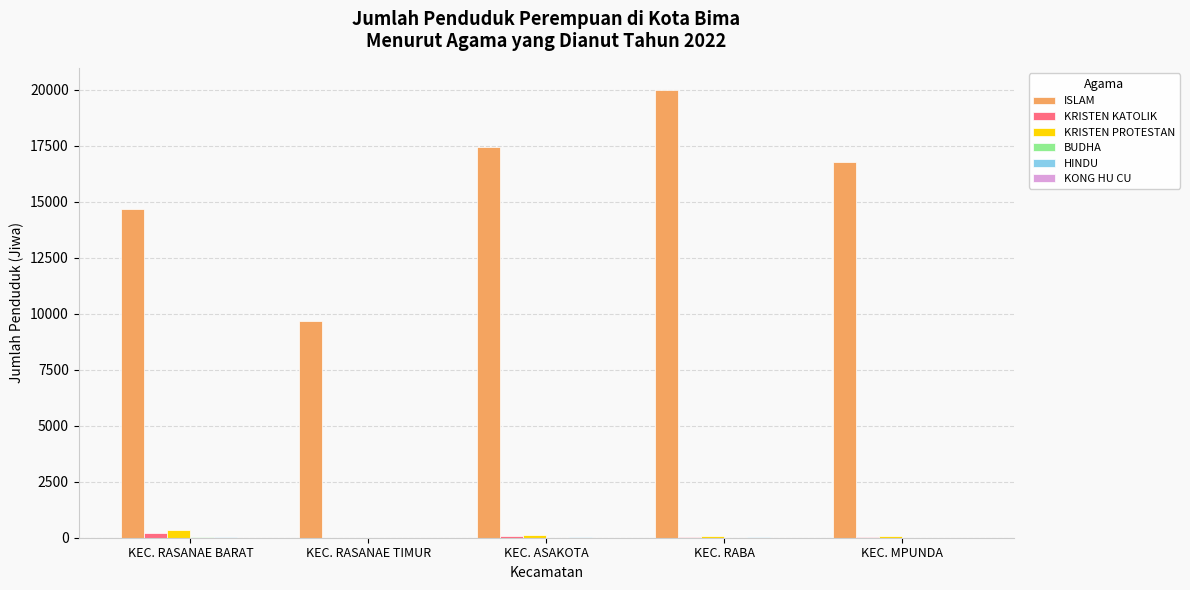

Which series changed the most between KEC. RASANAE BARAT and KEC. ASAKOTA?

ISLAM